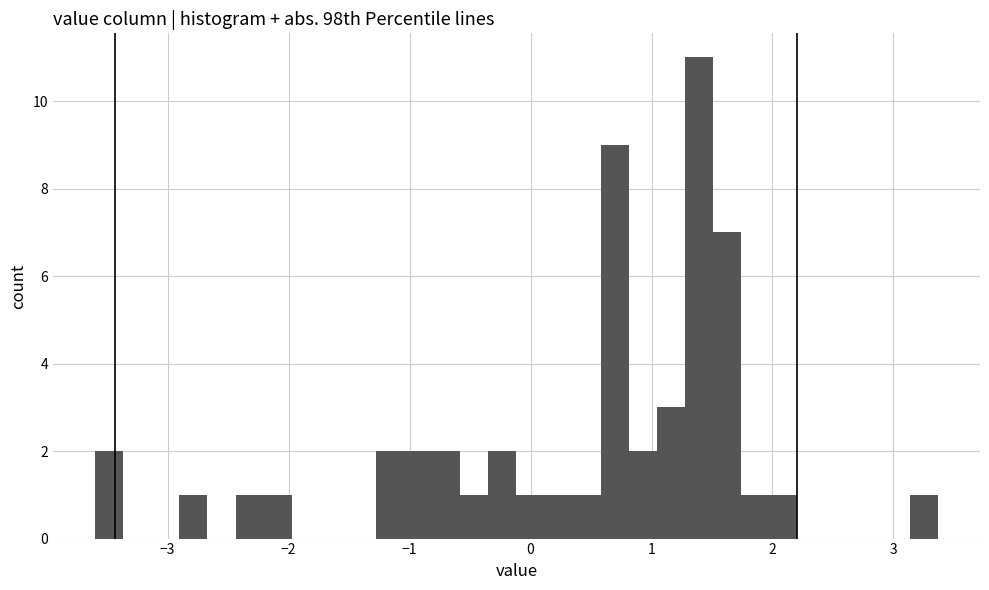

Read against the x-axis, roughly where is the centre of the tallest bar?

1.4